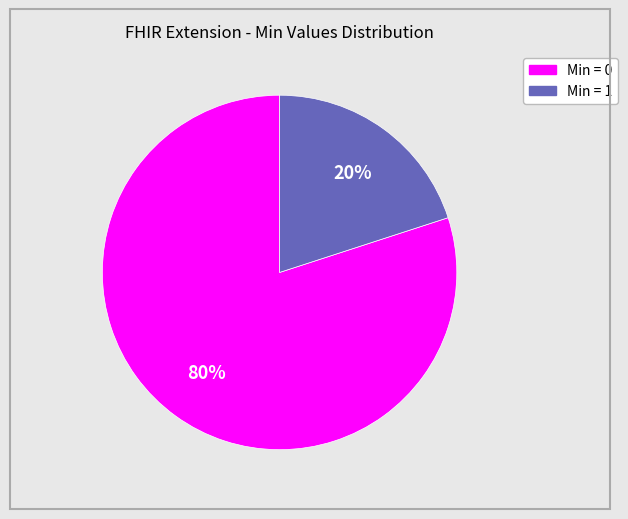

How many slices are in this pie chart?

2